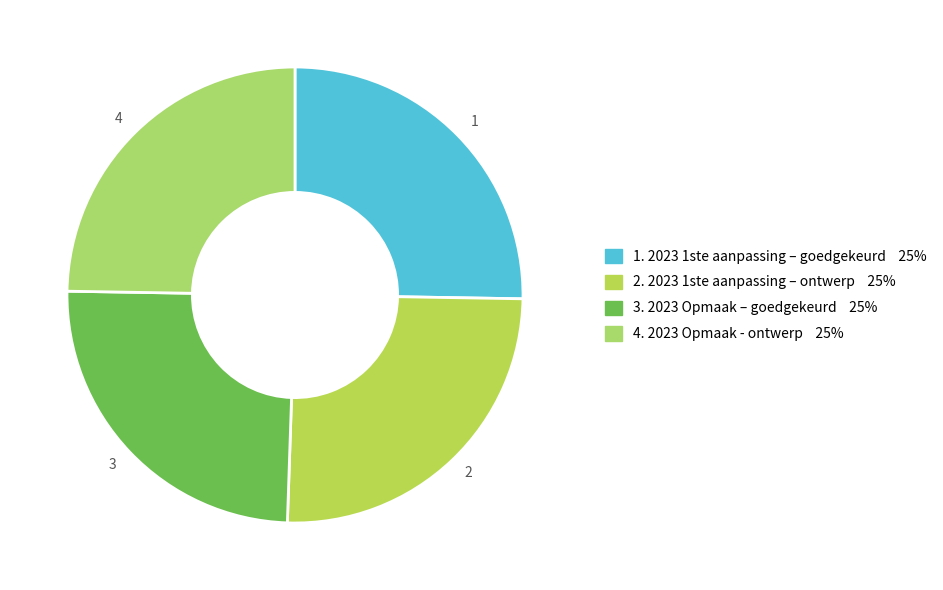

Combined, do 2 and 1 account for over 50%?

Yes